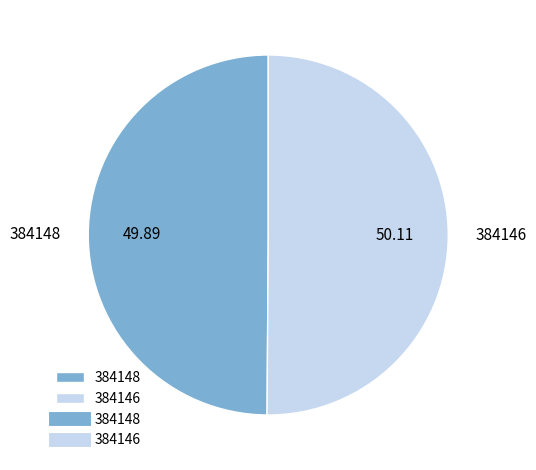

Is the sum of 384148 and 384146 greater than half?

Yes